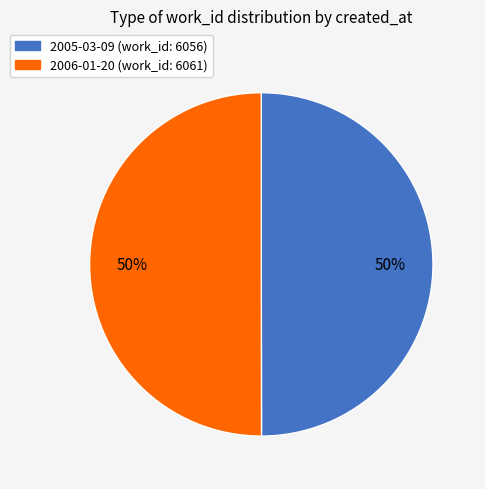

Do 2006-01-20 and 2005-03-09 together represent more than half of the pie?

Yes